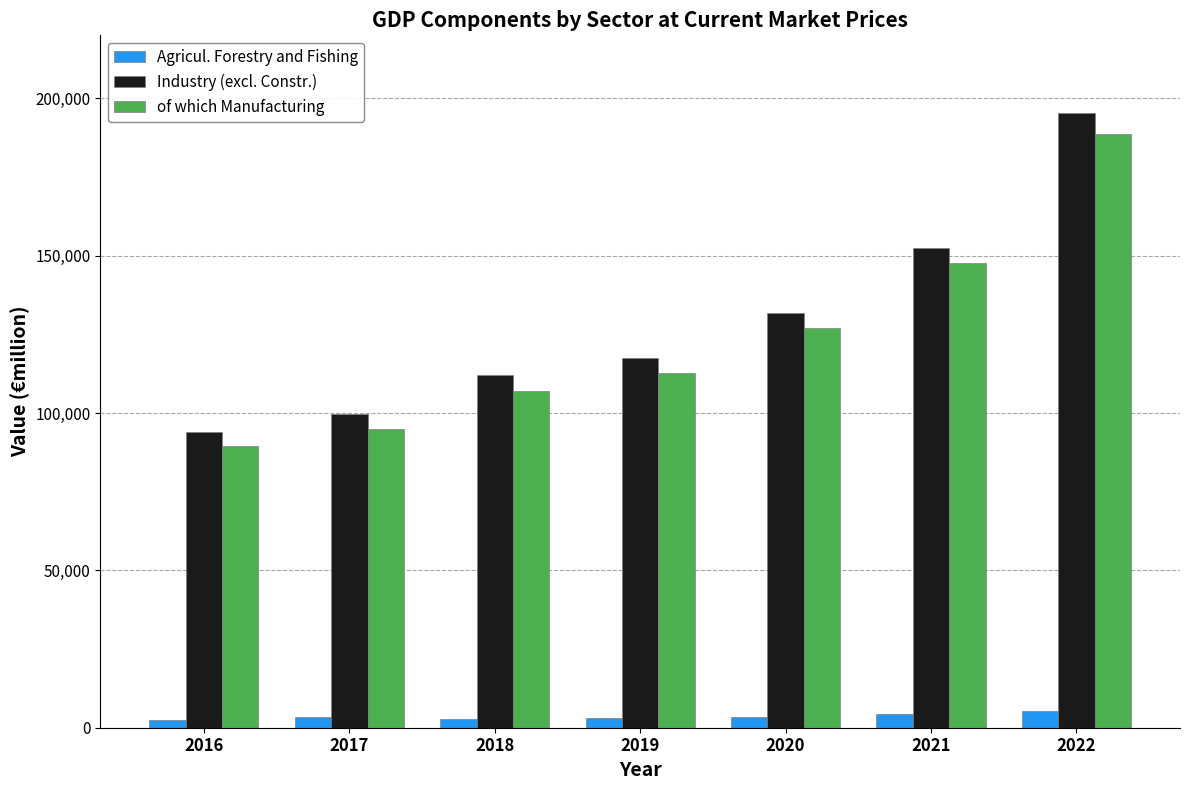

Count the number of categories in the chart.

7